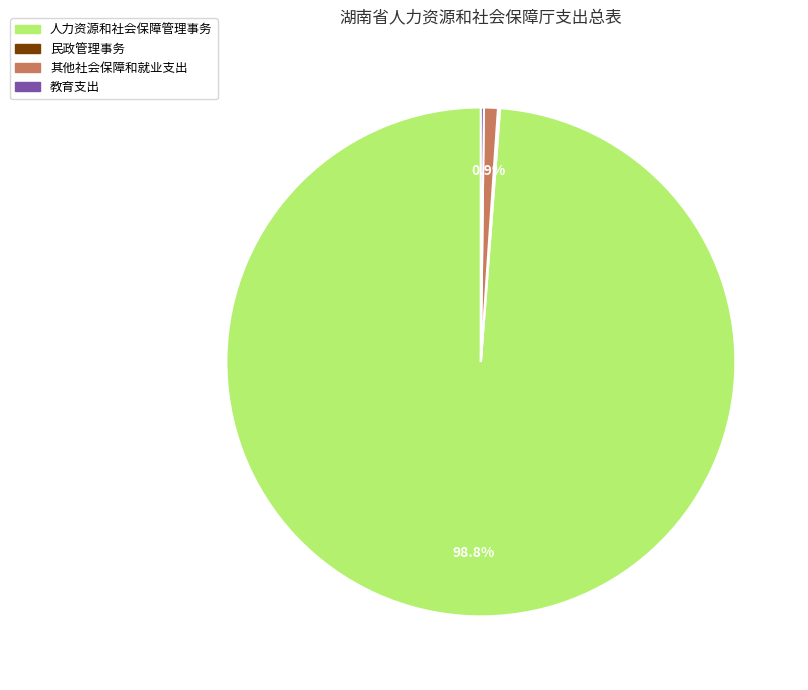

Is there a majority slice in this chart?

Yes